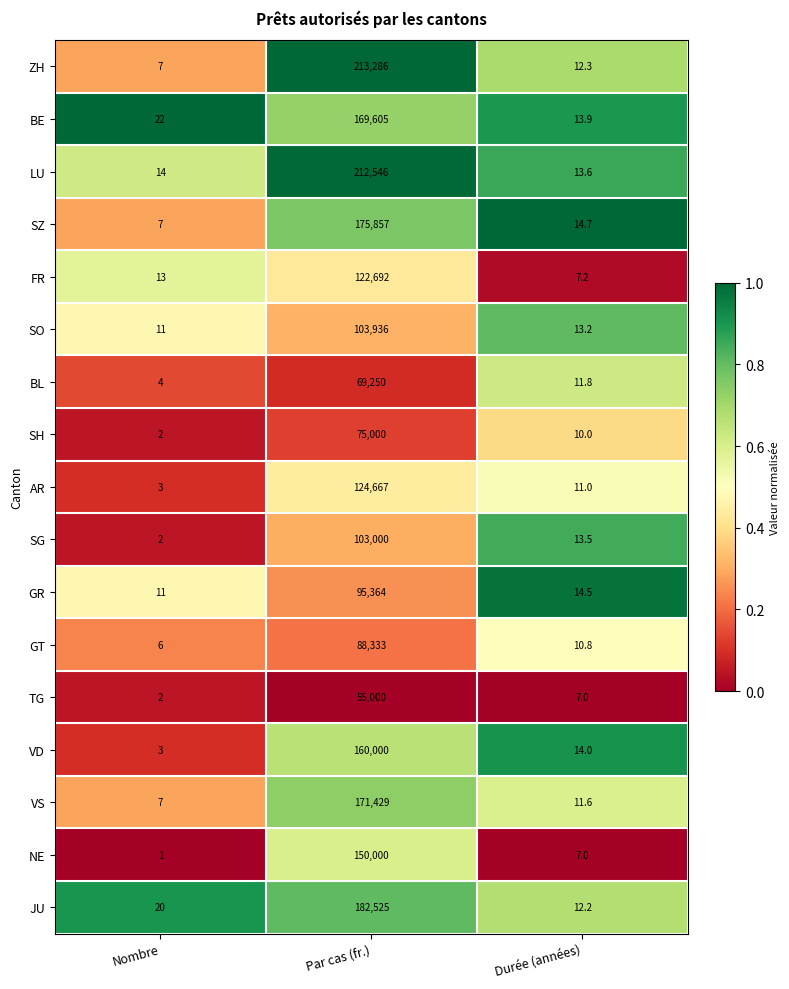

Is it true that BL equals 69250.0 at Par cas (fr.)?

True